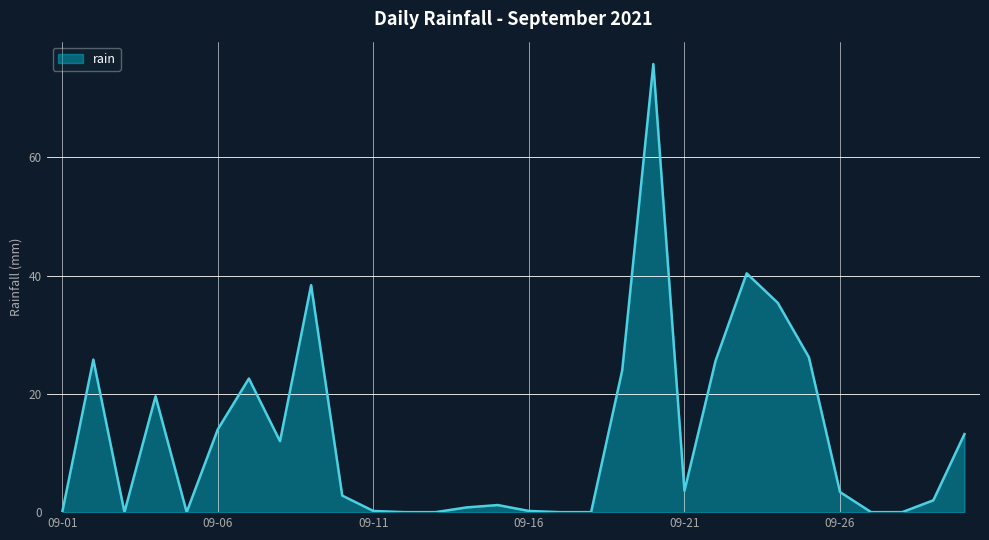

What is the difference between the maximum and minimum values?

75.8